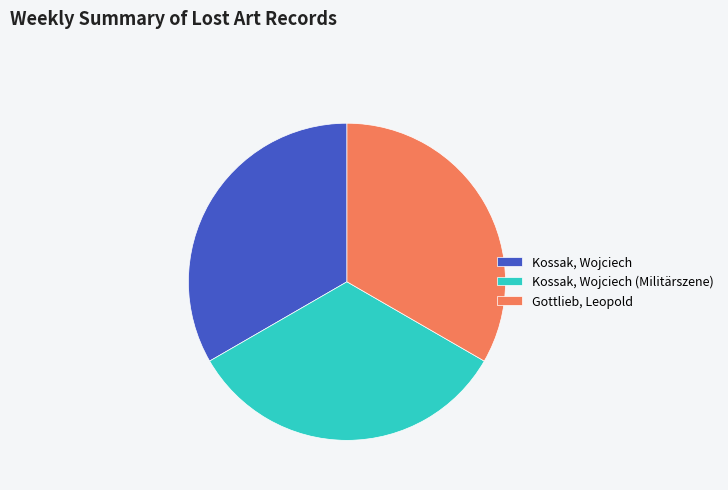

Does Kossak, Wojciech account for over 50% of the chart?

No